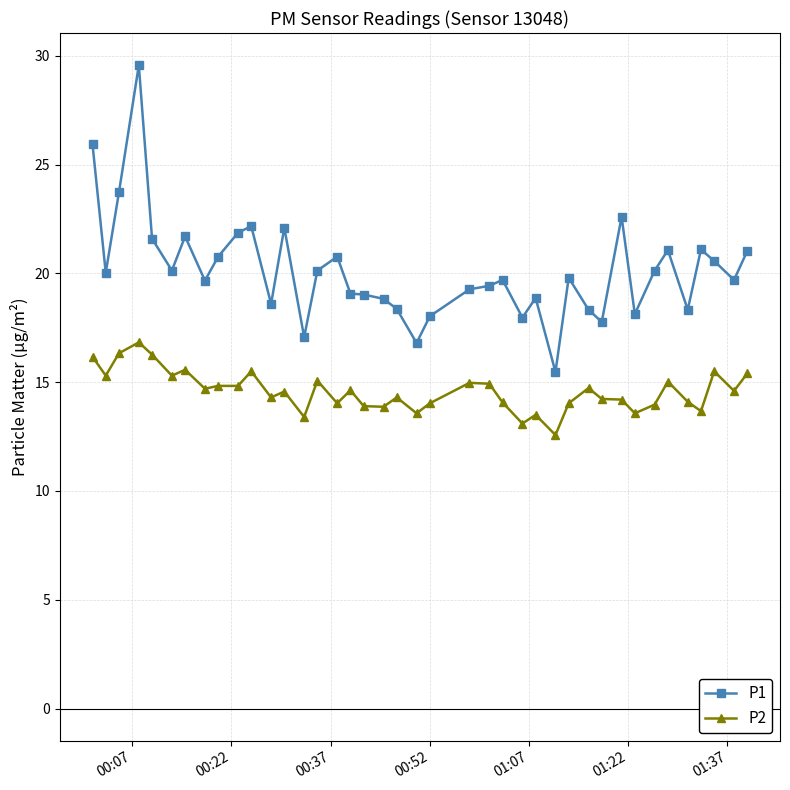

Which series has the widest spread of values?

P1